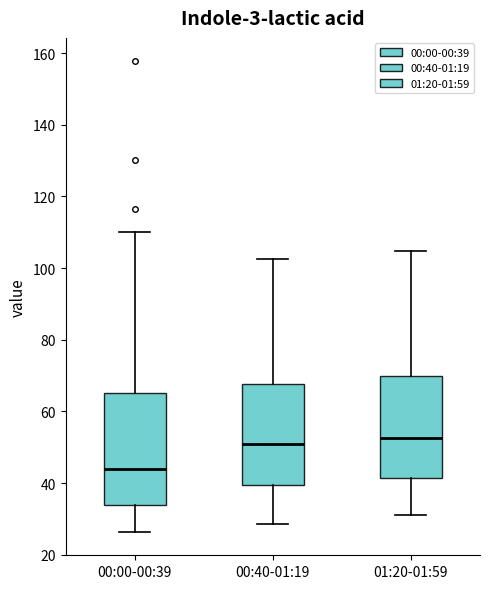

Reading left to right, transcribe this box plot: for each box, give where its median line is, the range the box spans, and where its two whiskers end, as read against the y-axis. The values are not printed on the chart, so give them approximately, as read against the axis.

00:00-00:39: median 44, box 34 to 66, whiskers 26 to 110
00:40-01:19: median 52, box 40 to 68, whiskers 28 to 102
01:20-01:59: median 52, box 42 to 70, whiskers 32 to 104